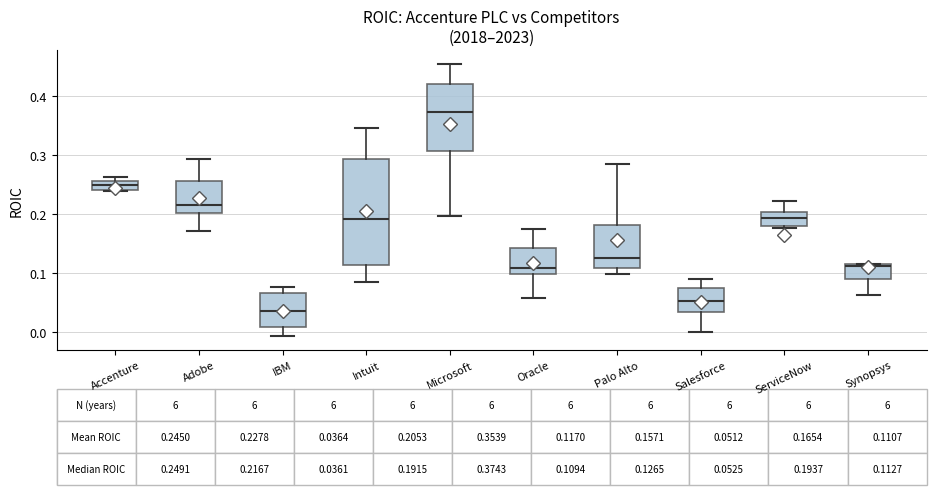

Comparing the boxes themselves (not the whiskers), which one is the tallest?

Intuit